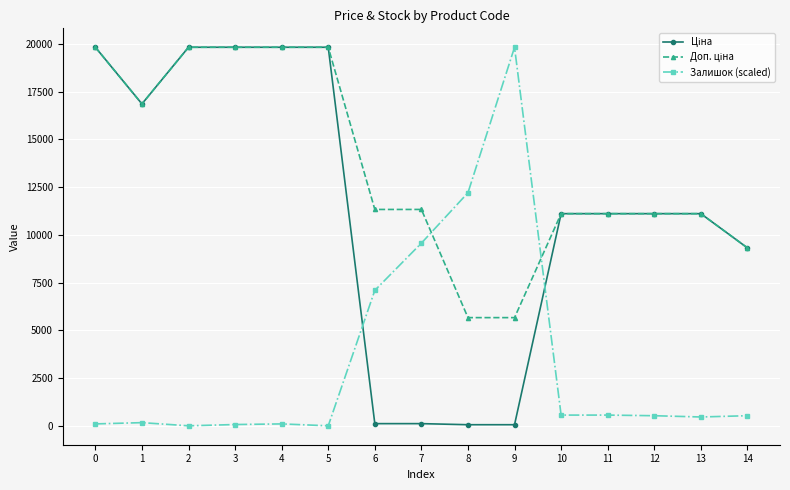

What is the maximum value shown in the chart?

19831.1